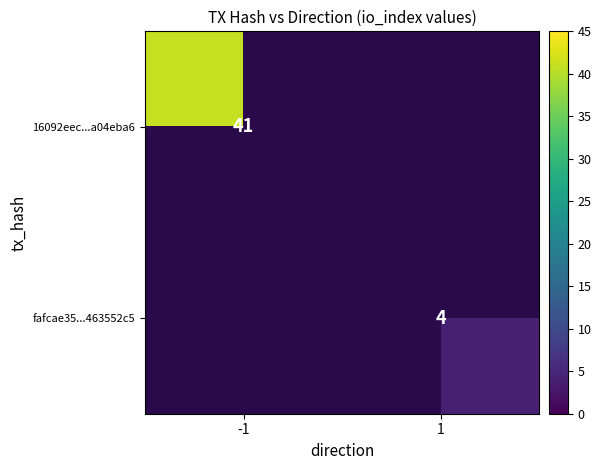

Between 1 and -1, which is larger?

-1